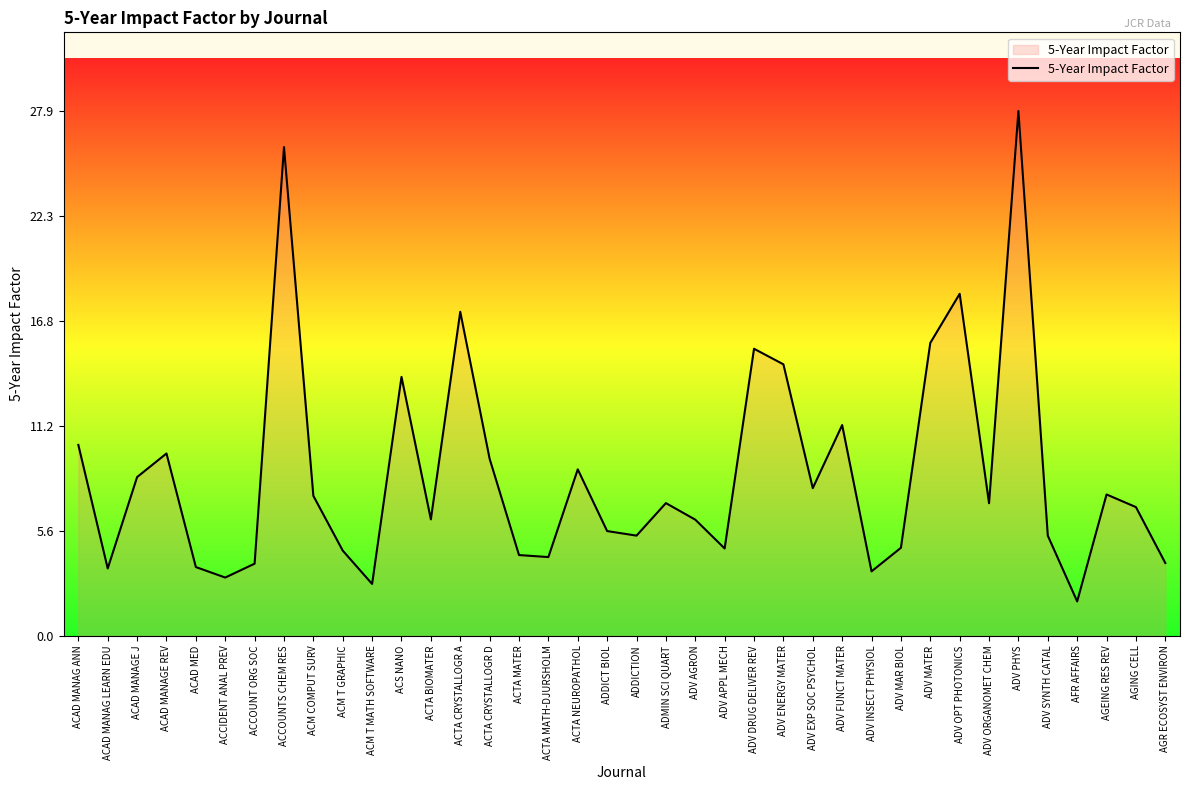

What position from the right is ADDICT BIOL?

20